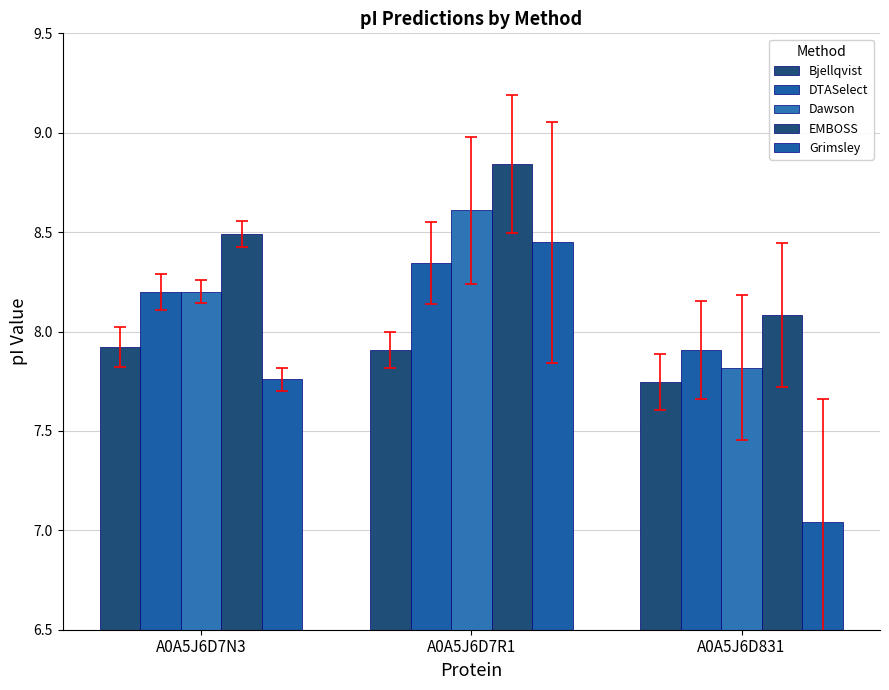

The value of Bjellqvist at A0A5J6D7R1 is 2.1. True or false?

False